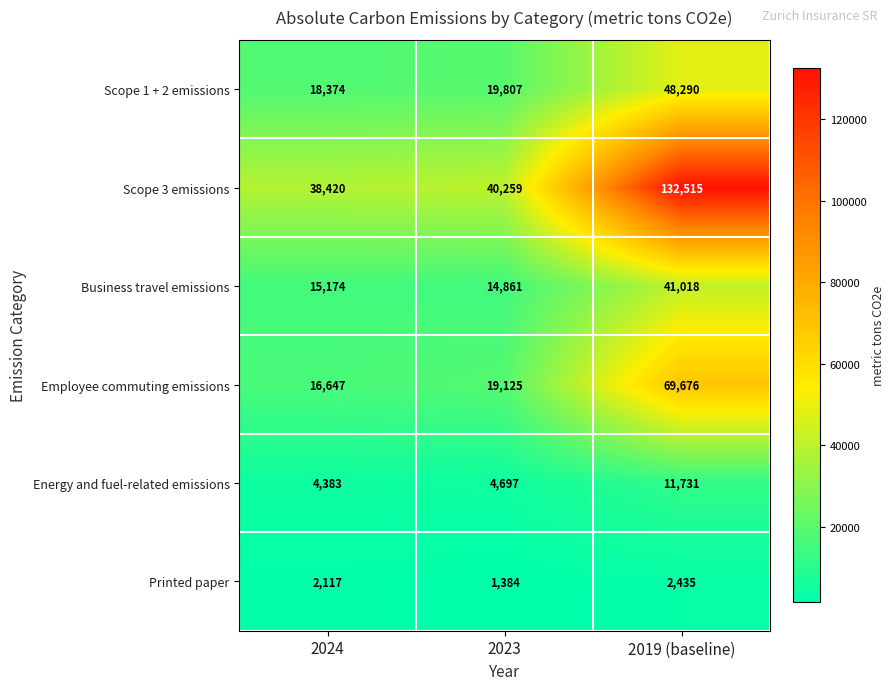

What is the greatest value displayed?

132515